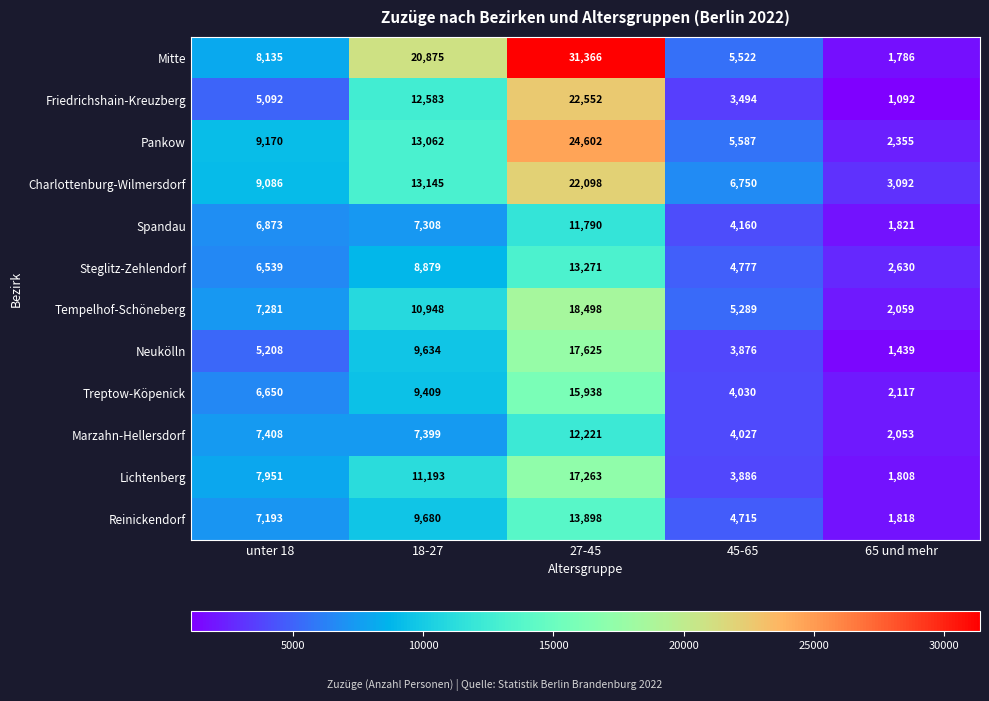

Which series has the largest total across all categories?

Mitte